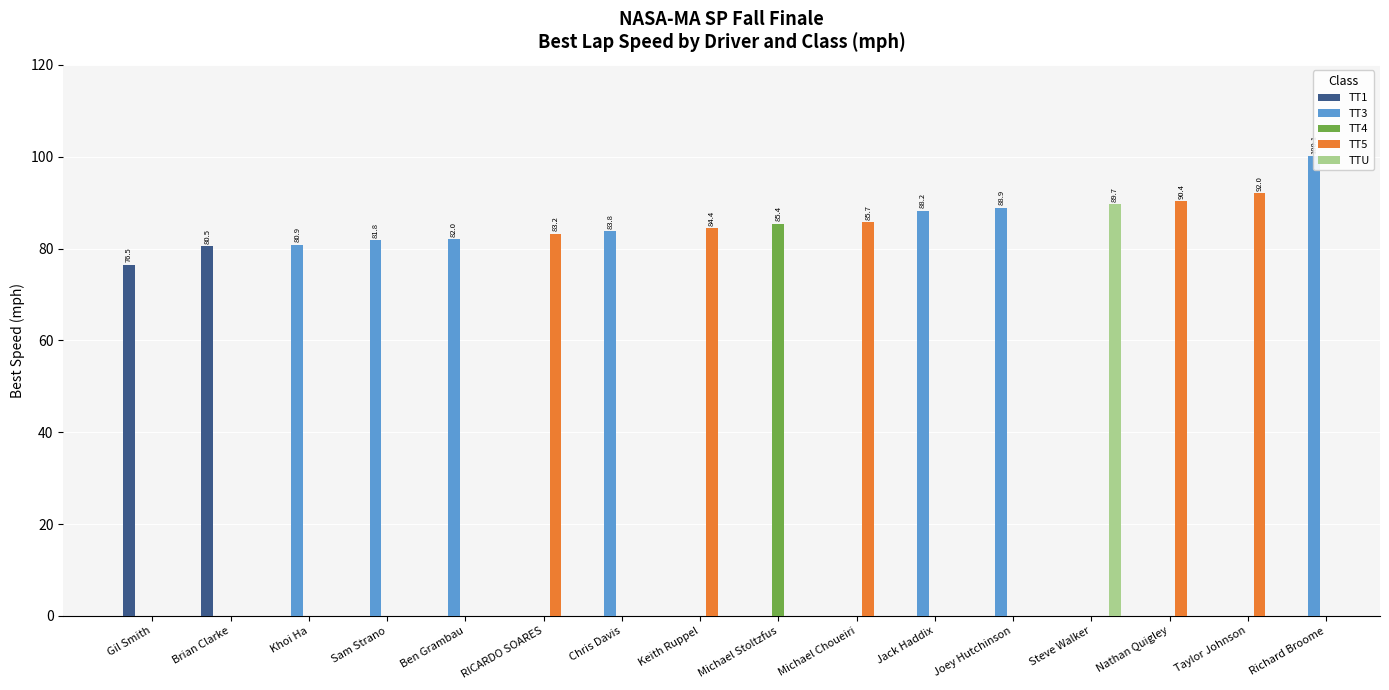

How many positive values does the TT5 series have?

5